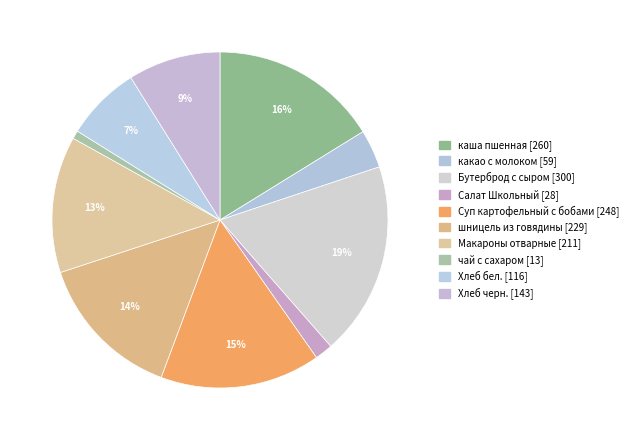

Count the number of slices in the pie.

10